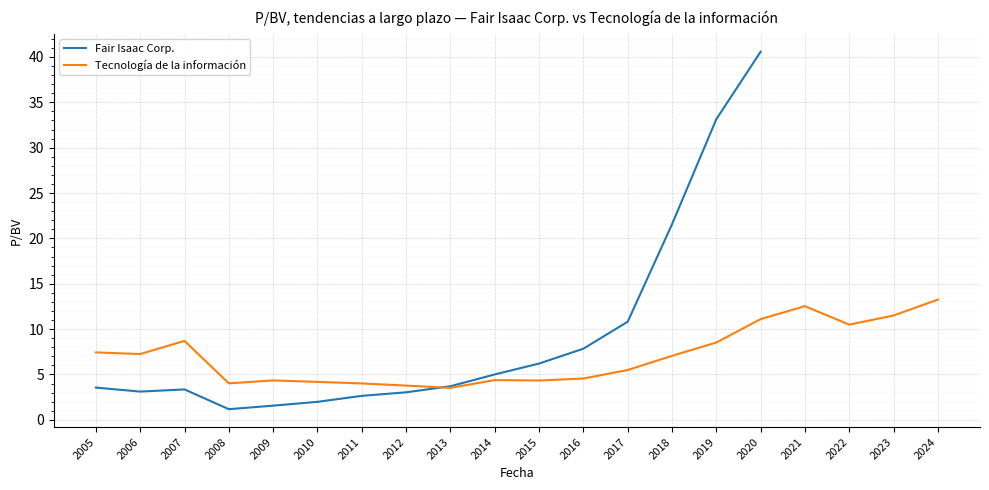

What are all the series names shown in the legend?

Fair Isaac Corp., Tecnología de la información